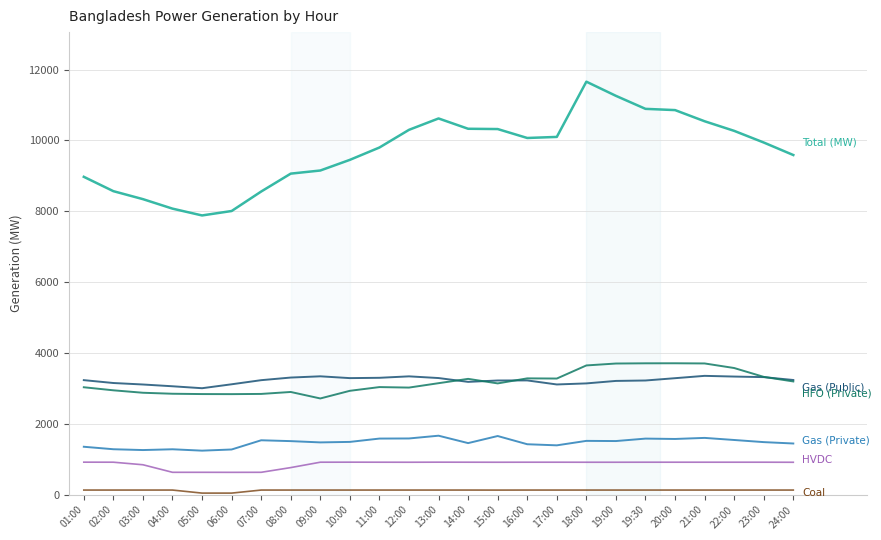

What is the difference between the highest and lowest values at 17:00?

9966